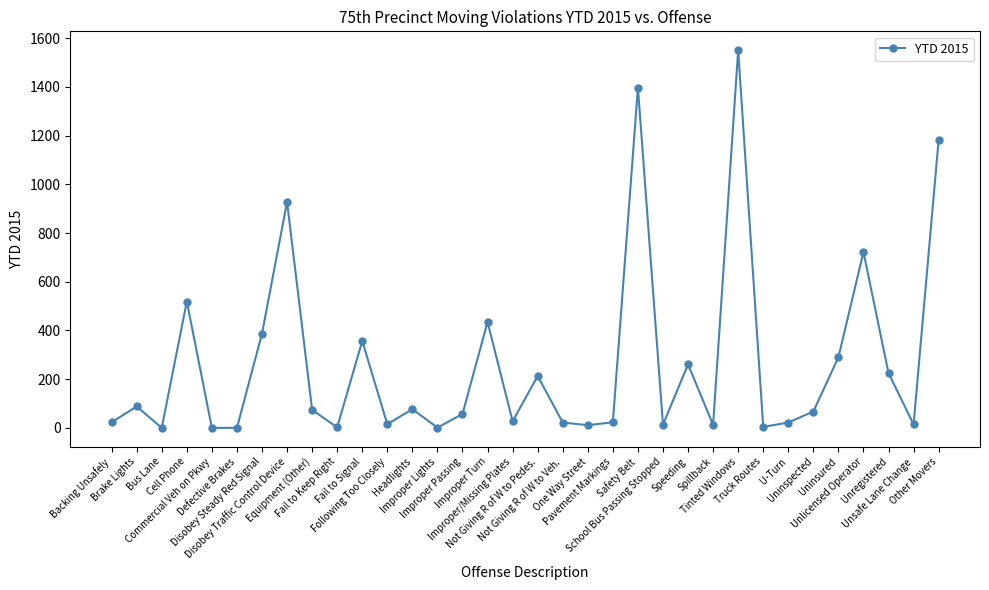

What is the change in value from Cell Phone to Not Giving R of W to Pedes.?

-306